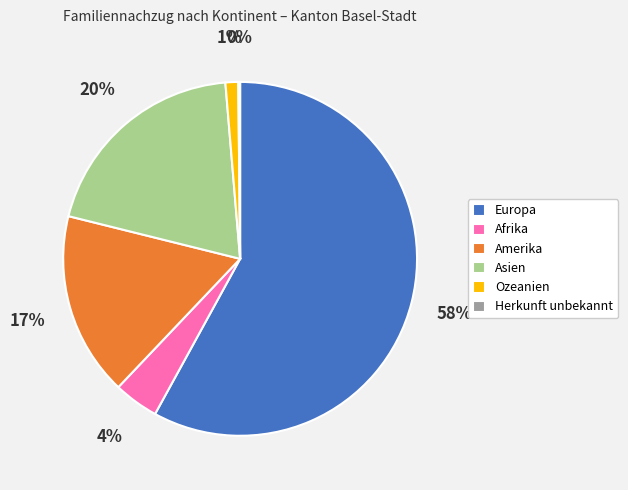

To the nearest percent, what portion does Afrika represent?

4%